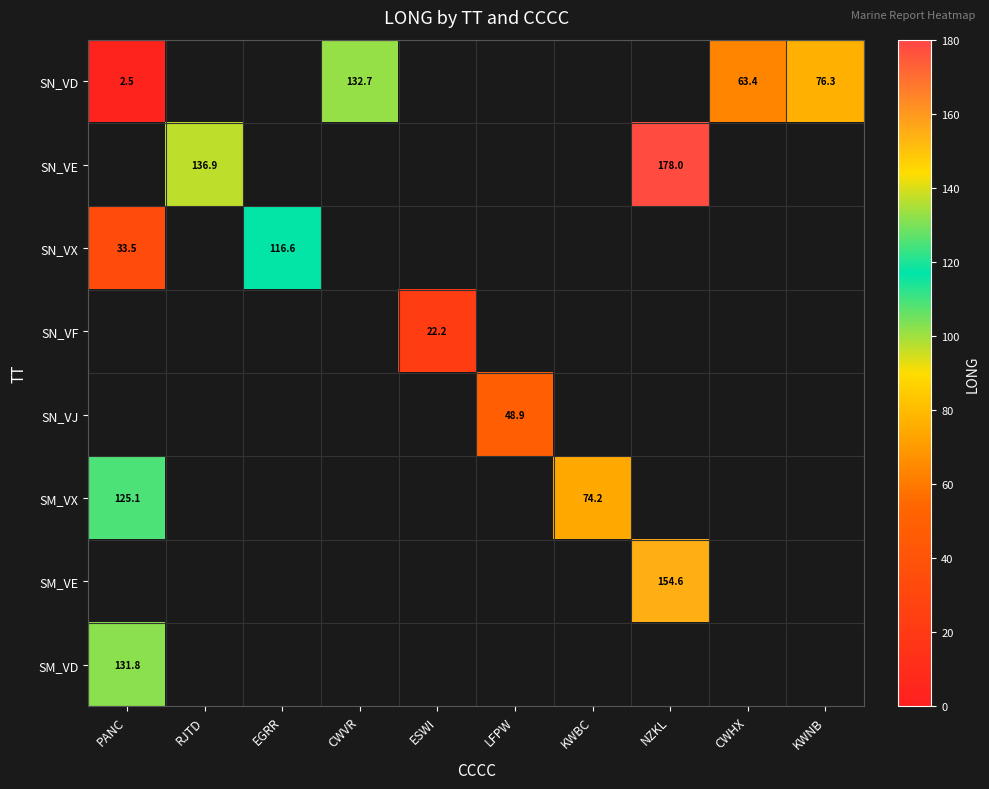

Between ESWI and RJTD, which is larger?

RJTD